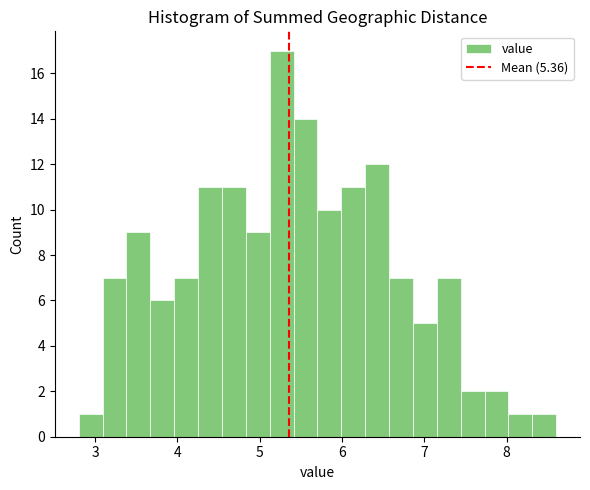

Around what value on the x-axis is the tallest bar? Give the approximate position of its centre, as read against the axis.

5.3